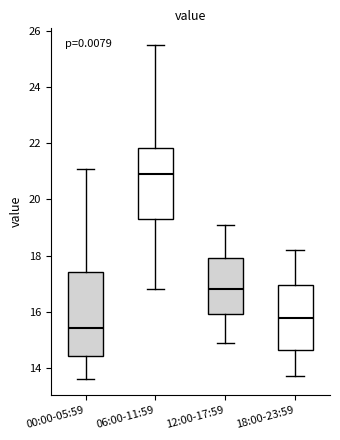

Which box's median line is the lowest?

00:00-05:59